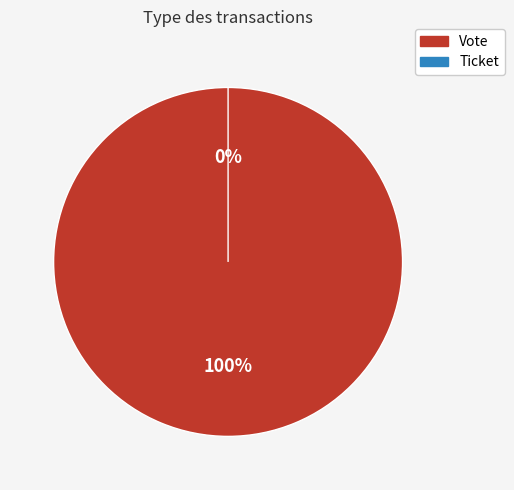

Is there a majority slice in this chart?

Yes